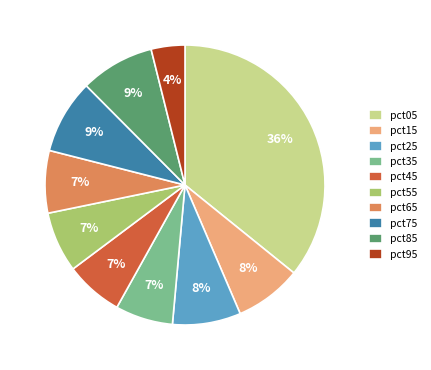

What is the smallest slice in the pie chart?

pct95